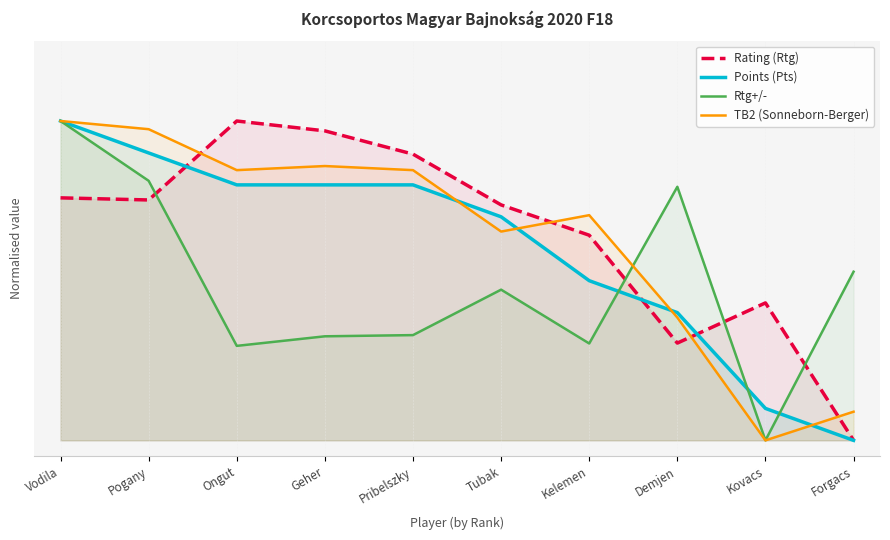

What position from the right is Tubak?

5